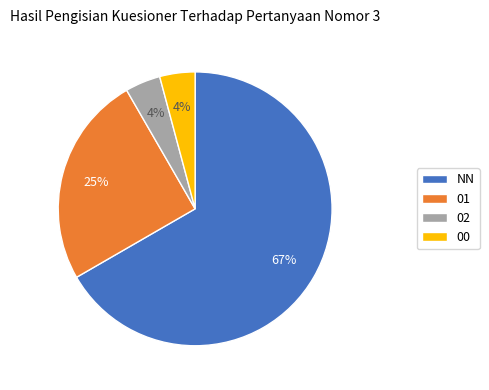

Do 02 and NN together represent more than half of the pie?

Yes